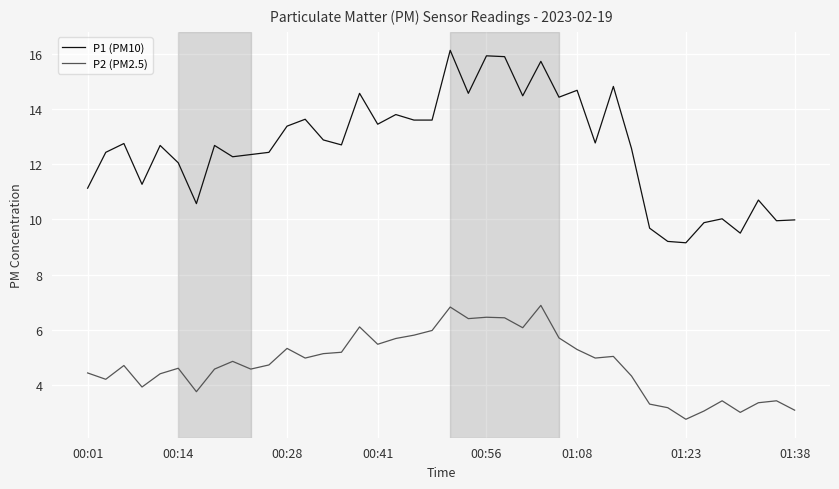

What is the difference between the maximum and minimum values in the P1 (PM10) series?

7.0